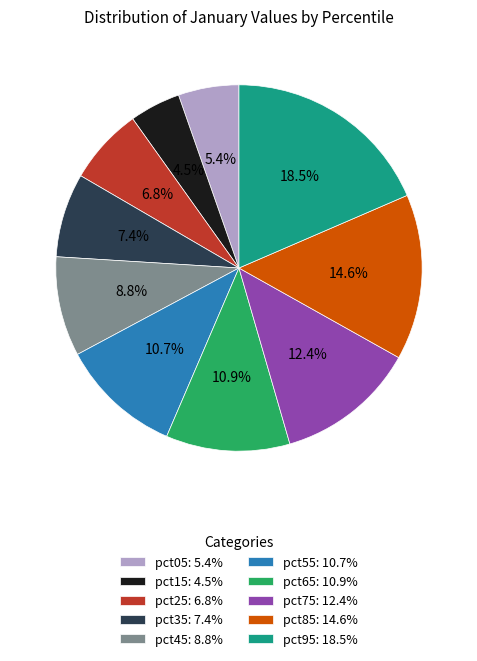

Does any single category account for the majority?

No